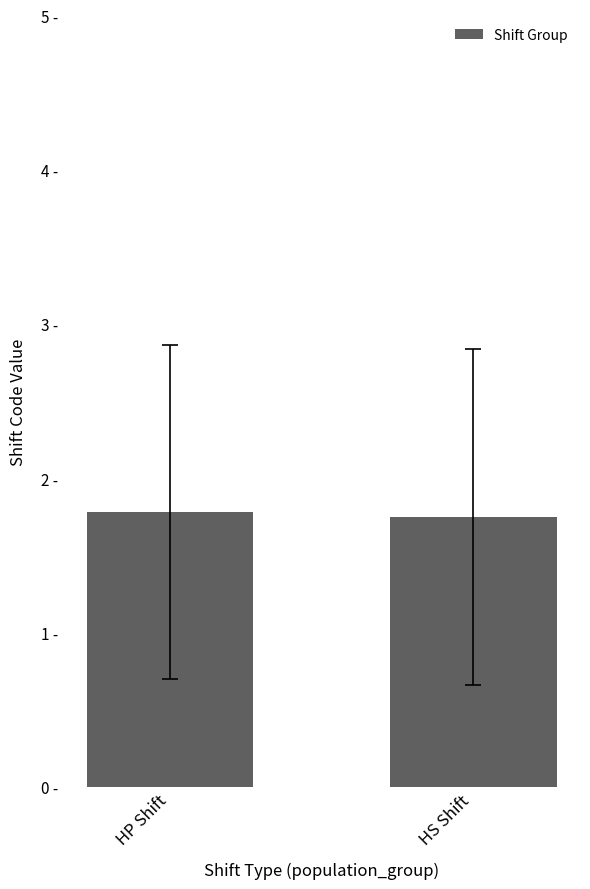

At which category does the chart reach its peak across all series?

HP Shift